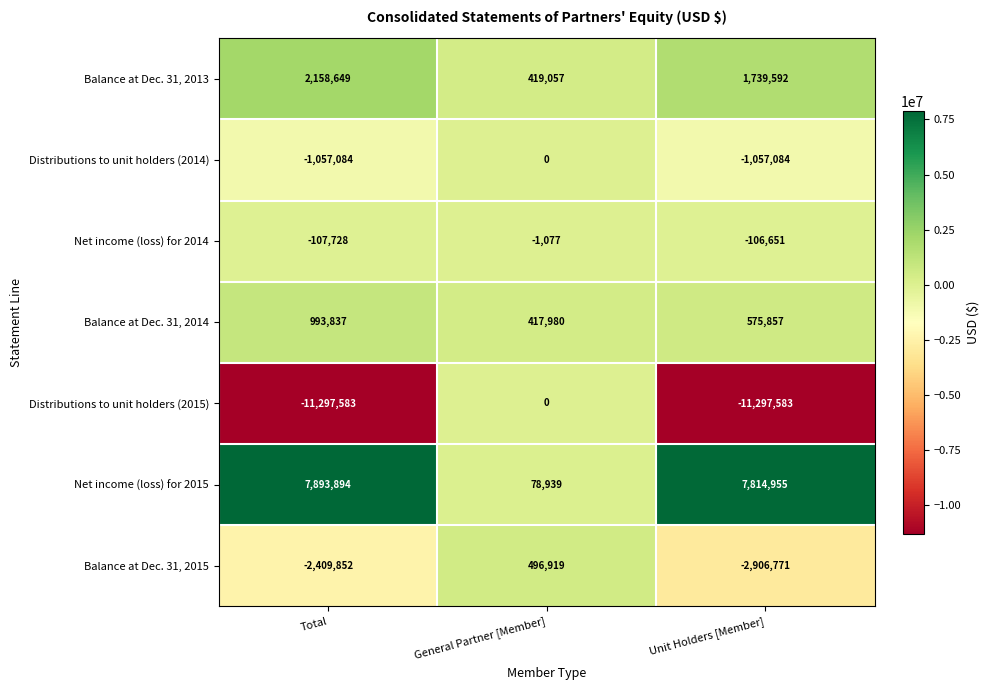

Reading right to left, list all the values displayed in this chart.

Balance at Dec. 31, 2013: Unit Holders [Member]=1739592	General Partner [Member]=419057	Total=2158649
Distributions to unit holders (2014): Unit Holders [Member]=-1057084	General Partner [Member]=0	Total=-1057084
Net income (loss) for 2014: Unit Holders [Member]=-106651	General Partner [Member]=-1077	Total=-107728
Balance at Dec. 31, 2014: Unit Holders [Member]=575857	General Partner [Member]=417980	Total=993837
Distributions to unit holders (2015): Unit Holders [Member]=-11297583	General Partner [Member]=0	Total=-11297583
Net income (loss) for 2015: Unit Holders [Member]=7814955	General Partner [Member]=78939	Total=7893894
Balance at Dec. 31, 2015: Unit Holders [Member]=-2906771	General Partner [Member]=496919	Total=-2409852